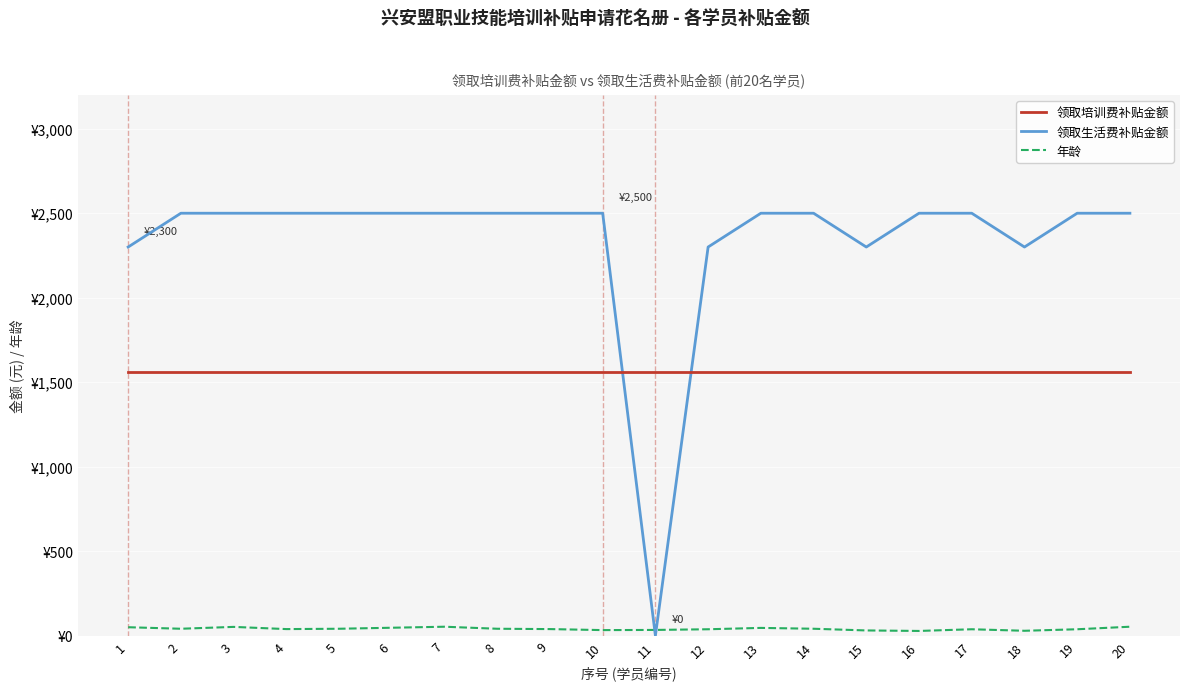

What is the value of the 领取生活费补贴金额 point at the 12th from the left?

2300